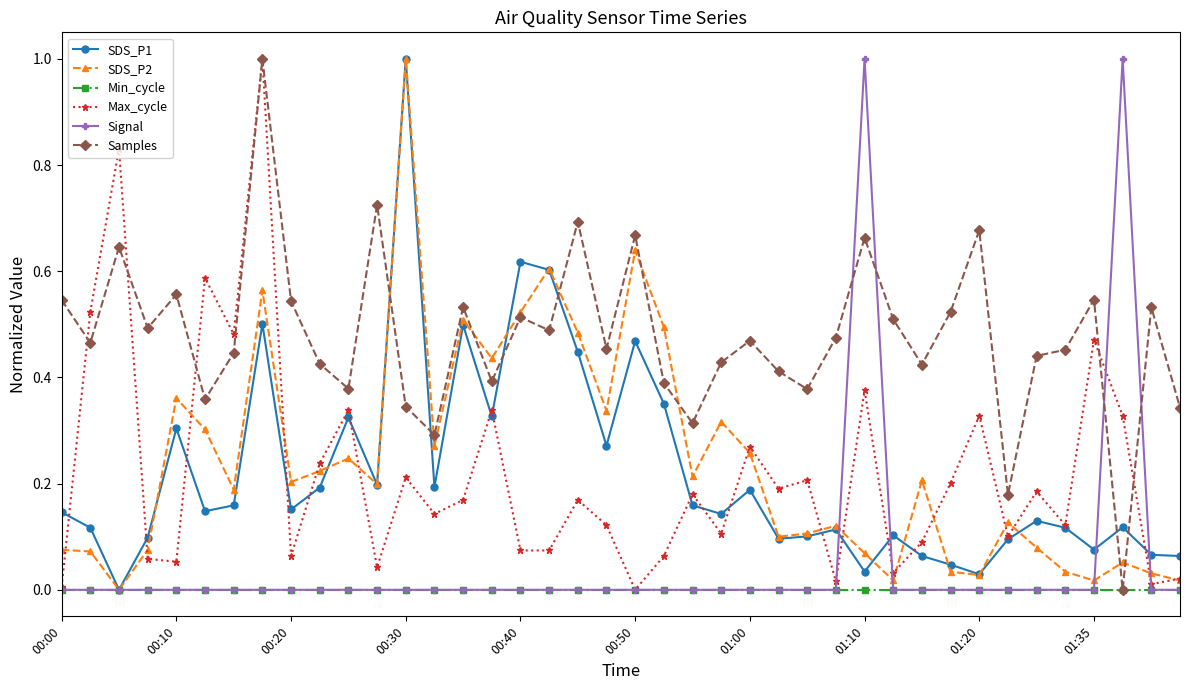

Count the number of data series in this chart.

6